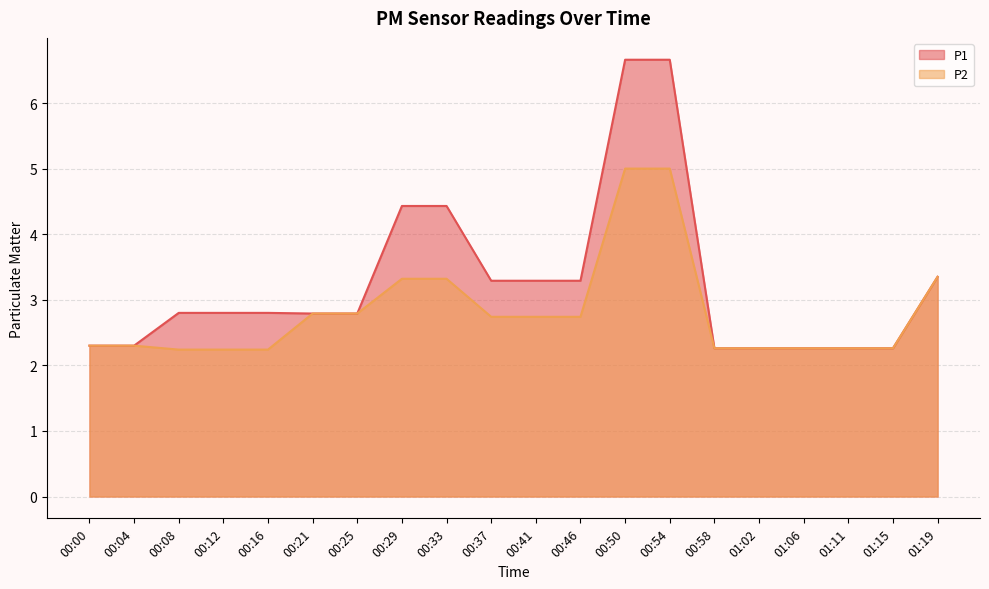

Between 00:41 and 00:46, which series saw the biggest shift?

P1